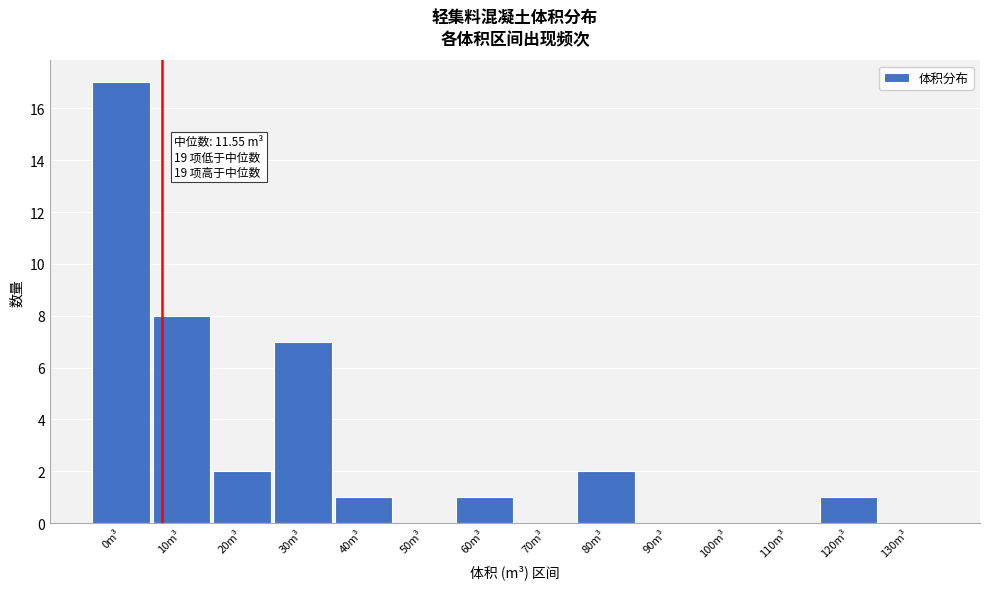

Reading left to right, transcribe all the data shown in this chart.

0m³=17	10m³=8	20m³=2	30m³=7	40m³=1	50m³=0	60m³=1	70m³=0	80m³=2	90m³=0	100m³=0	110m³=0	120m³=1	130m³=0